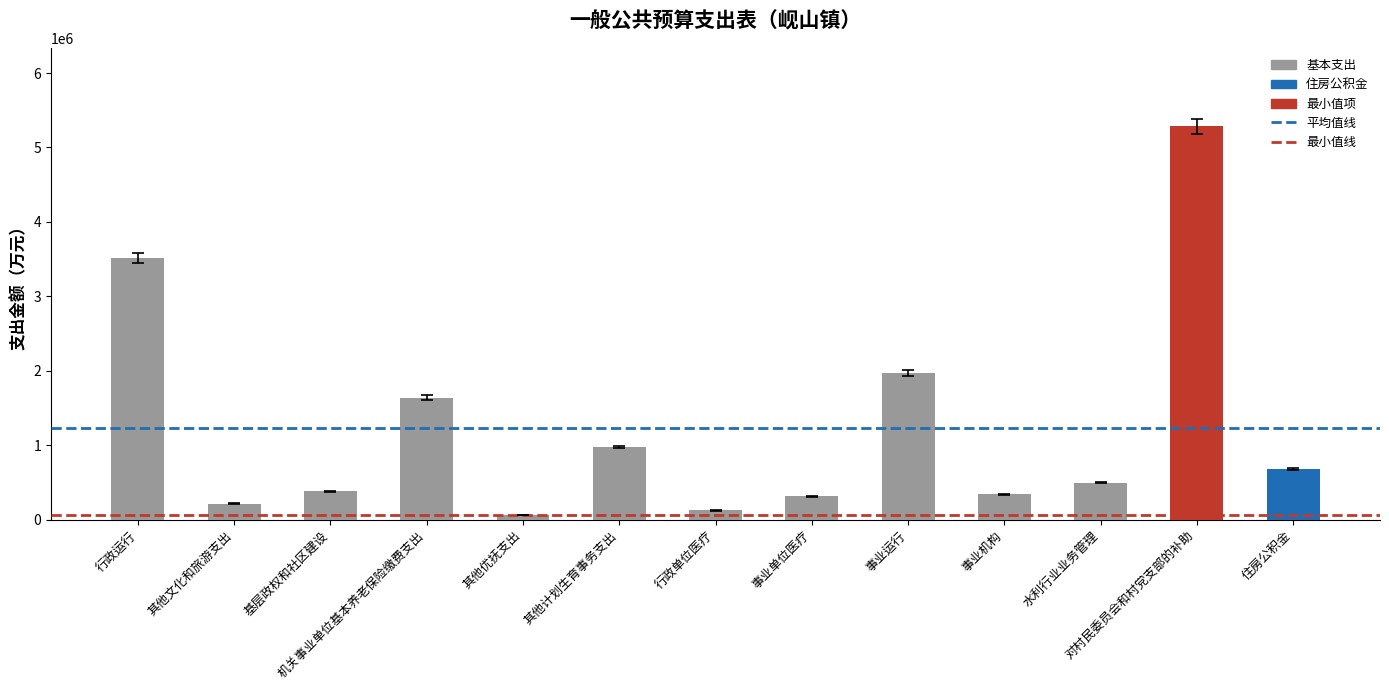

What is the change in value from 行政运行 to 事业运行?

-1548169